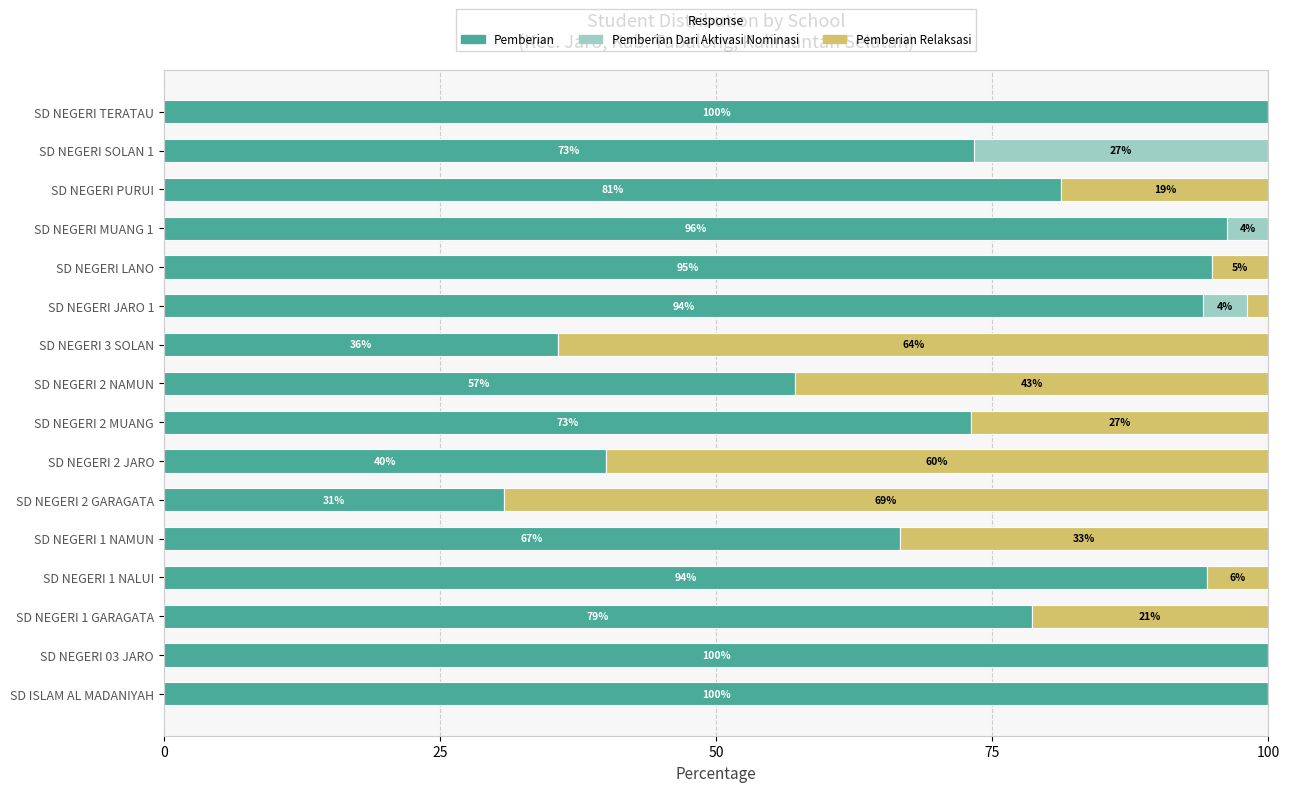

What is the total value across all series at SD NEGERI 1 NAMUN?

100.0